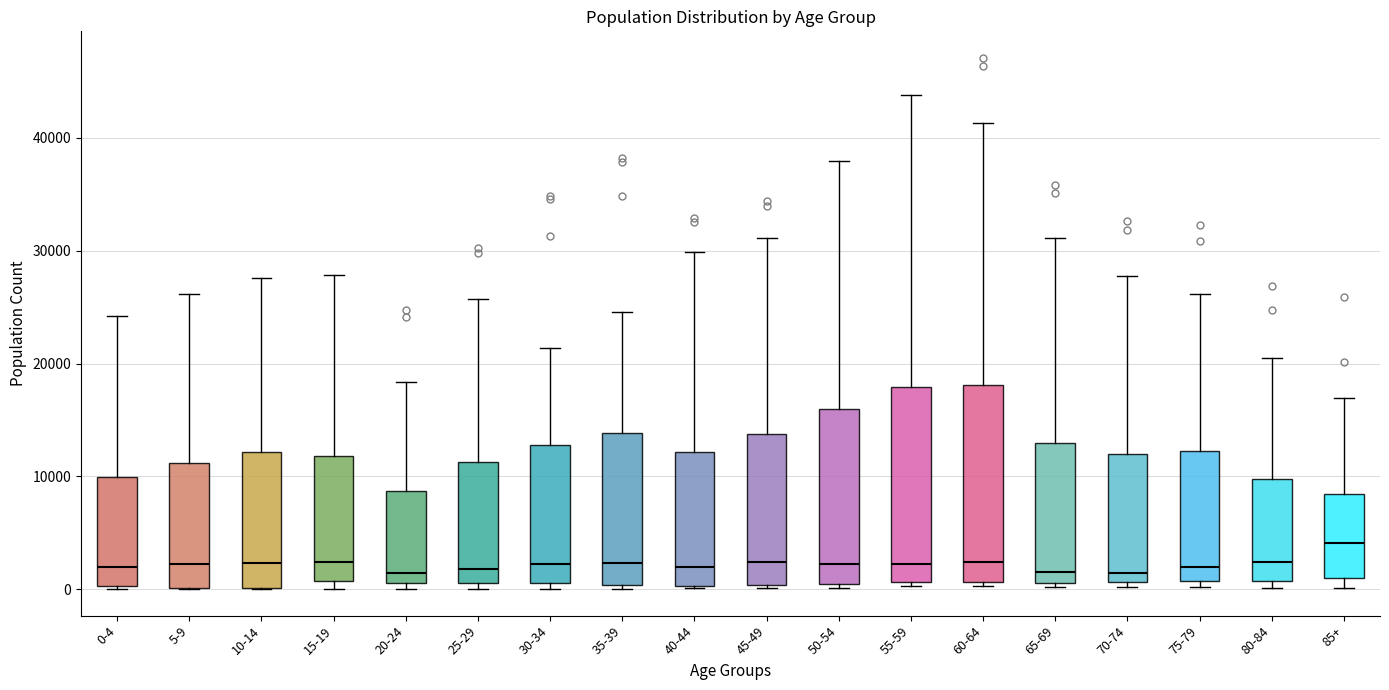

Reading left to right, transcribe this box plot: for each box, give where its median line is, the range the box spans, and where its two whiskers end, as read against the y-axis. The values are not printed on the chart, so give them approximately, as read against the axis.

0-4: median 2000, box 0 to 10000, whiskers 0 to 24000
5-9: median 2000, box 0 to 11000, whiskers 0 to 26000
10-14: median 2000, box 0 to 12000, whiskers 0 to 28000
15-19: median 2000, box 1000 to 12000, whiskers 0 to 28000
20-24: median 1000 (just above the box's lower edge), box 1000 to 9000, whiskers 0 to 18000
25-29: median 2000, box 1000 to 11000, whiskers 0 to 26000
30-34: median 2000, box 1000 to 13000, whiskers 0 to 21000
35-39: median 2000, box 0 to 14000, whiskers 0 to 25000
40-44: median 2000, box 0 to 12000, whiskers 0 to 30000
45-49: median 2000, box 0 to 14000, whiskers 0 to 31000
50-54: median 2000, box 0 to 16000, whiskers 0 to 38000
55-59: median 2000, box 1000 to 18000, whiskers 0 to 44000
60-64: median 2000, box 1000 to 18000, whiskers 0 to 41000
65-69: median 2000, box 1000 to 13000, whiskers 0 to 31000
70-74: median 1000 (just above the box's lower edge), box 1000 to 12000, whiskers 0 to 28000
75-79: median 2000, box 1000 to 12000, whiskers 0 to 26000
80-84: median 2000, box 1000 to 10000, whiskers 0 to 21000
85+: median 4000, box 1000 to 8000, whiskers 0 to 17000